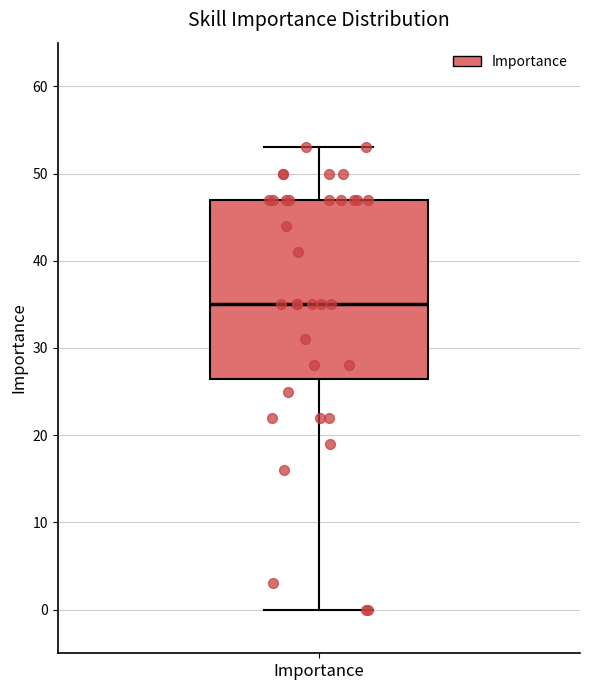

Read this box plot against the y-axis: the position of the median line, the range covered by the box, and the ends of both whiskers. The values are not printed on the chart, so give them approximately, as read against the axis.

median 35, box 27 to 47, whiskers 0 to 53